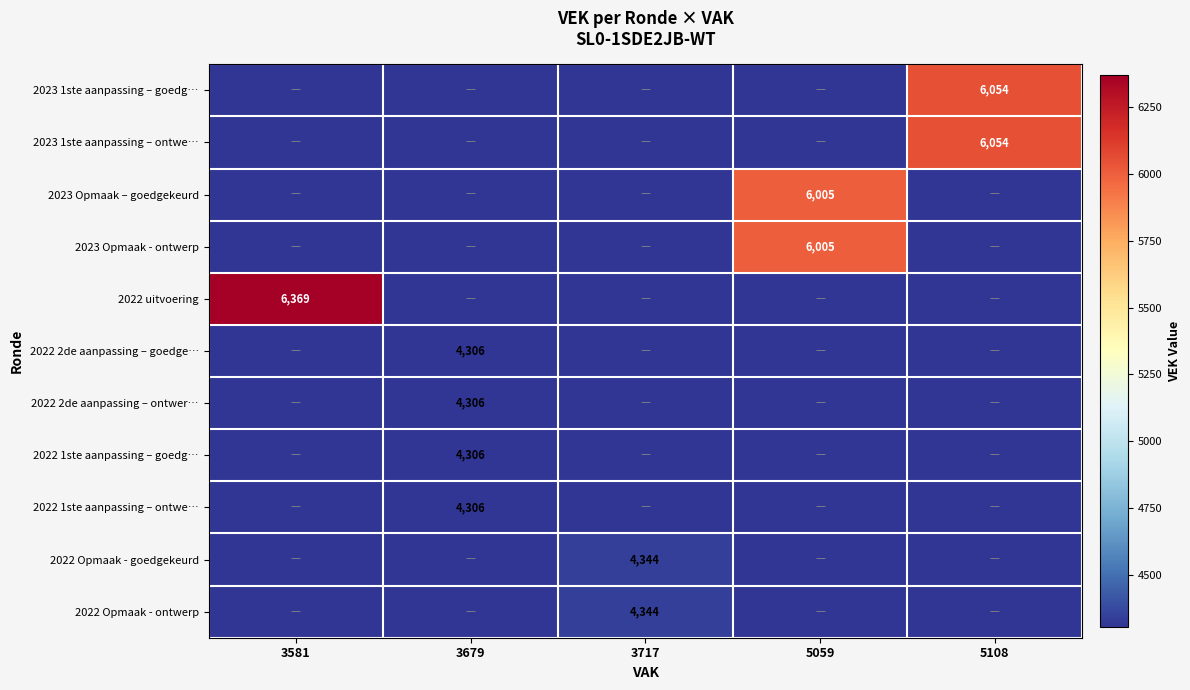

Is it true that 2023 Opmaak - ontwerp equals 0 at 3717?

True